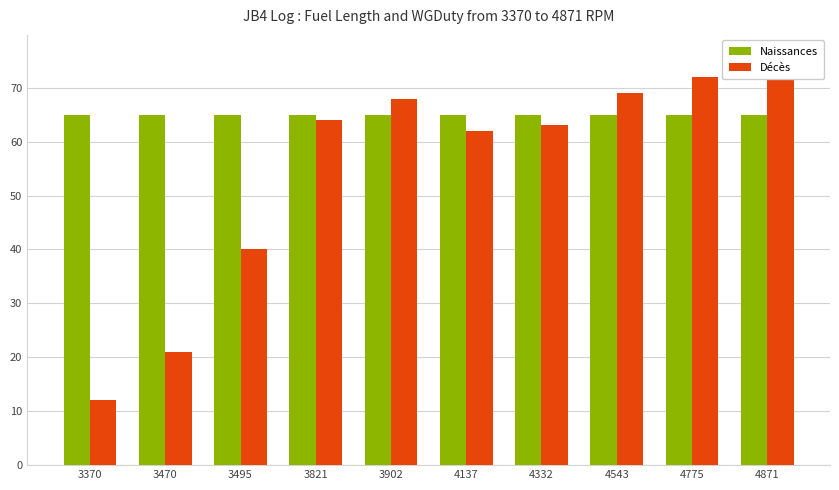

Which category has the lowest value across all series?

3370